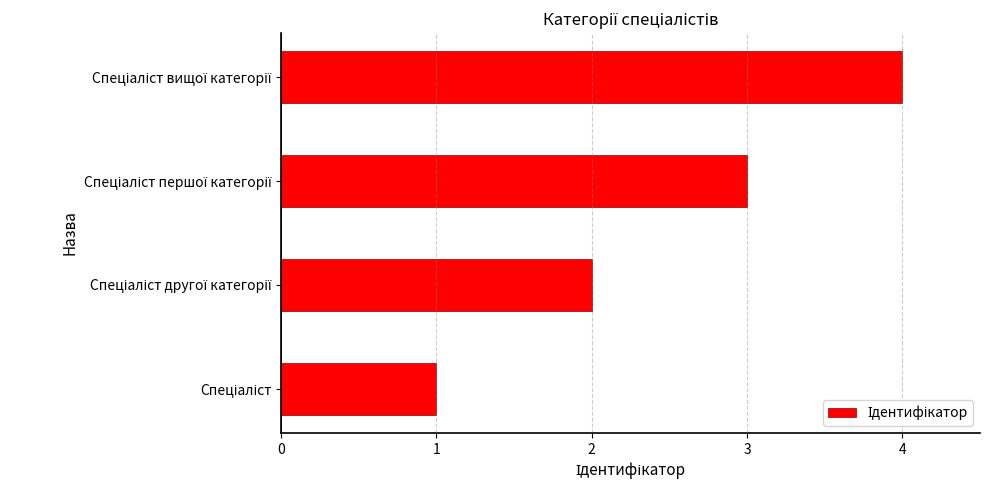

What is the sum of all values?

10